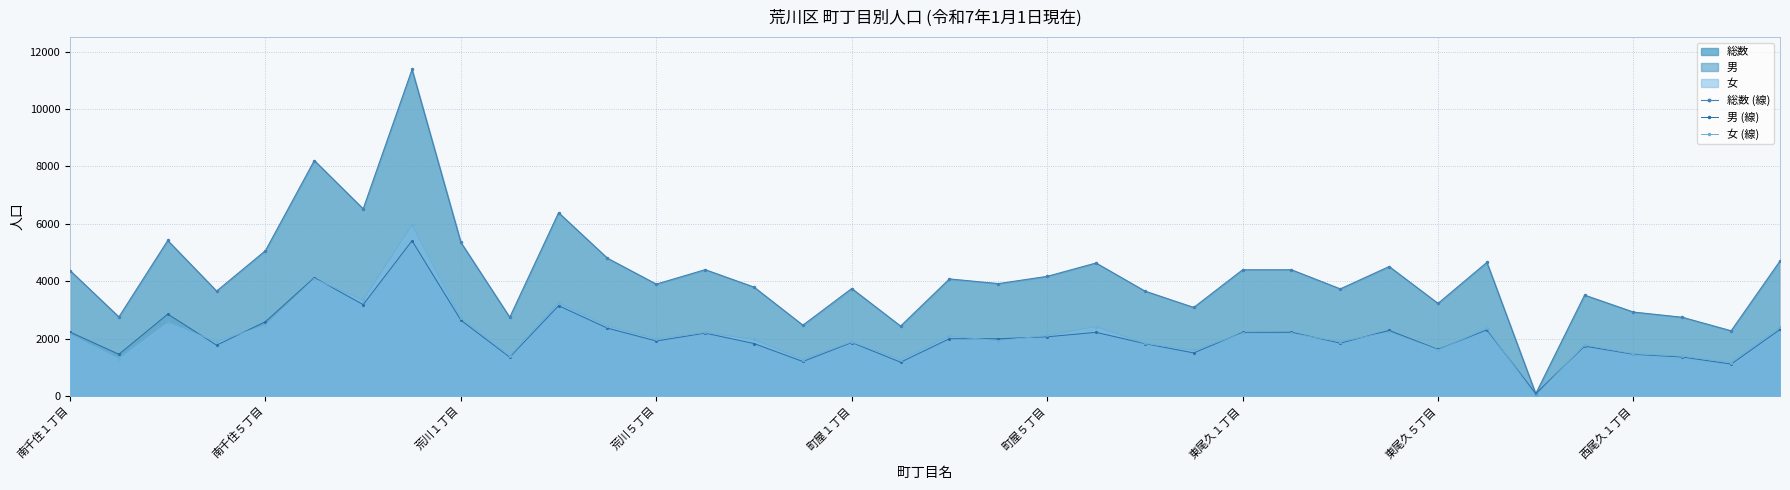

Is the value of 総数 (線) at 27 greater than the value of 男 (線) at 30?

Yes